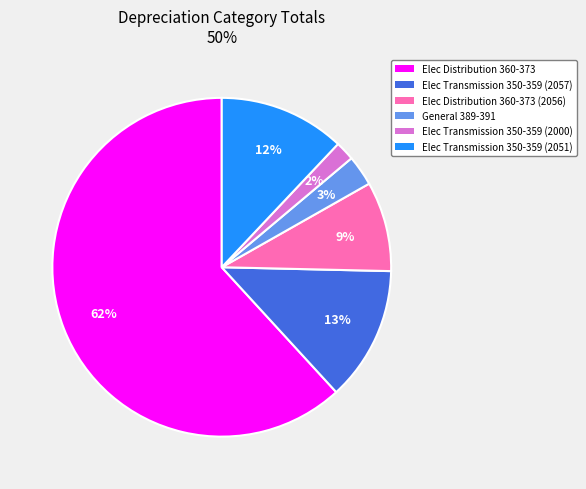

To the nearest percent, what is the average slice percentage?

17%